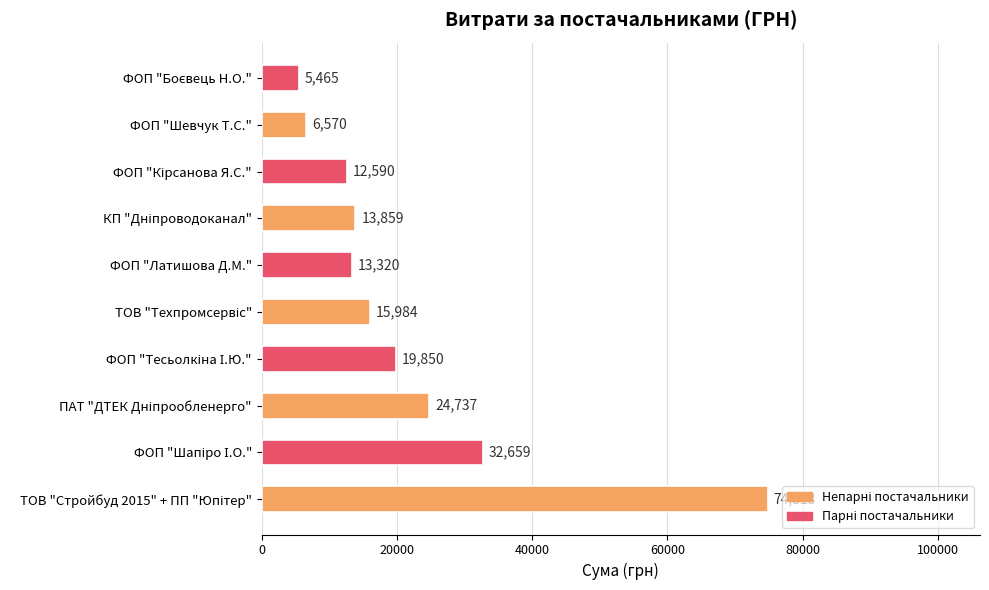

Are the bars horizontal?

Yes